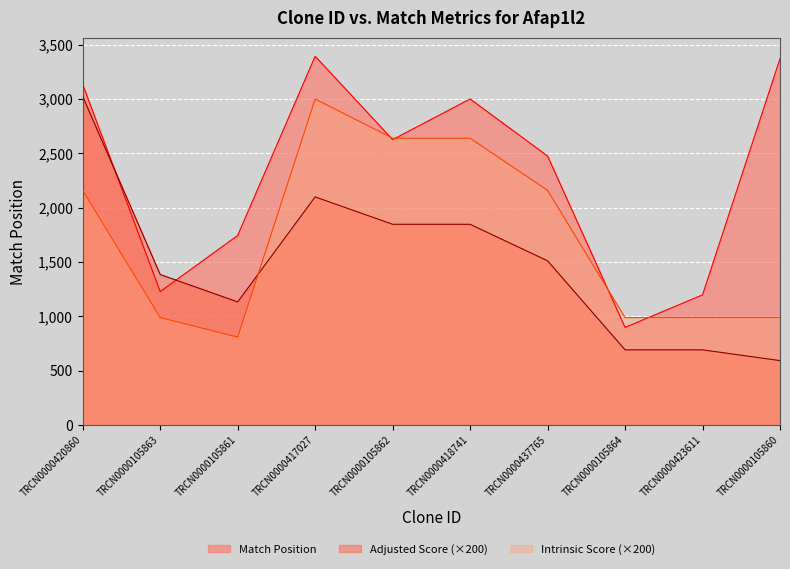

At which category does the chart reach its minimum across all series?

TRCN0000105860